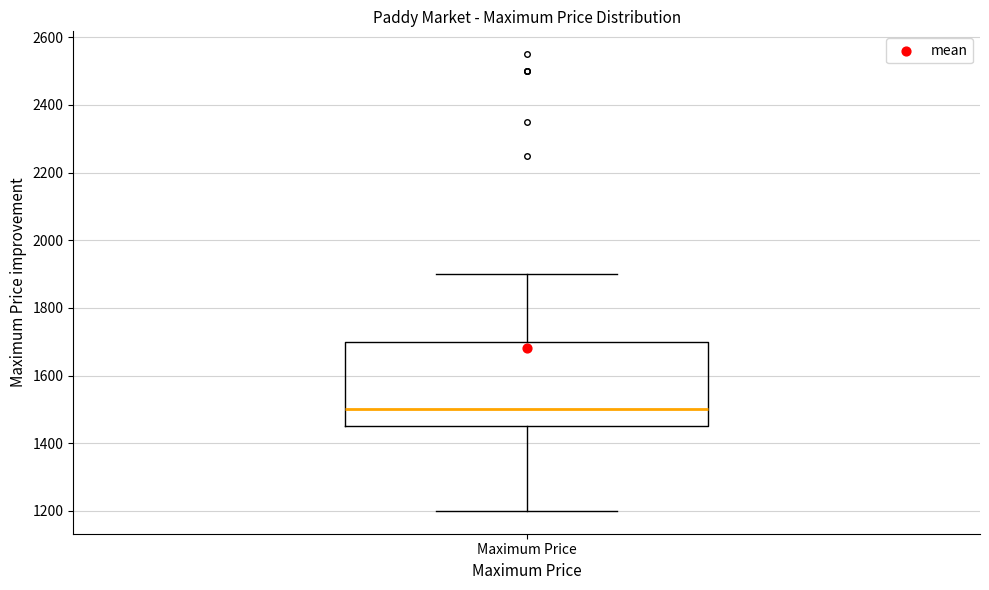

Transcribe this box plot: give where the median line is, the range the box spans, and where the two whiskers end, as read against the y-axis. The values are not printed on the chart, so give them approximately, as read against the axis.

median 1500, box 1460 to 1700, whiskers 1200 to 1900